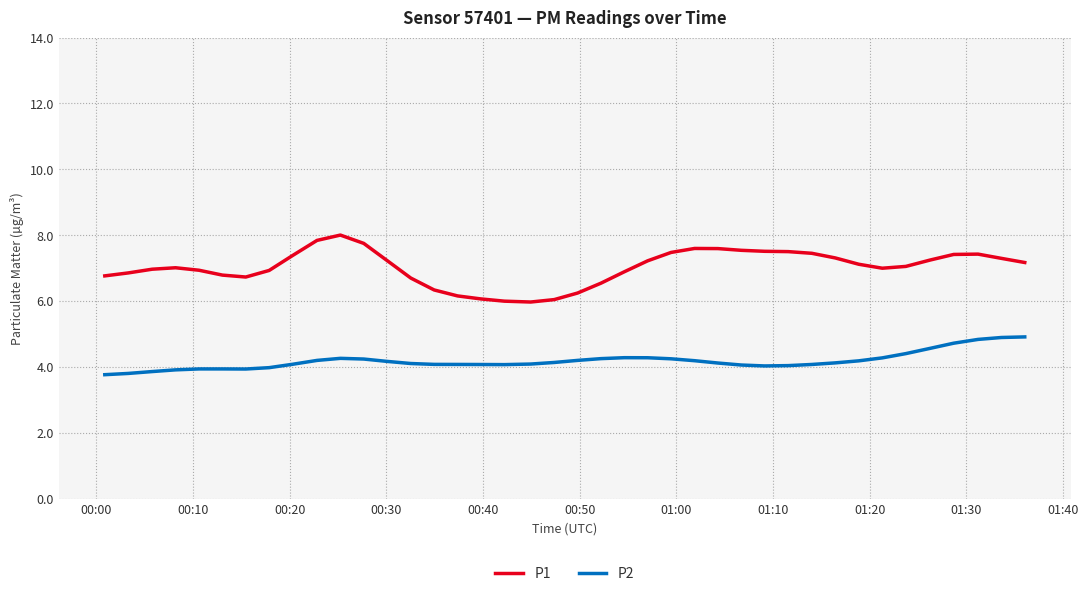

What is the greatest value displayed?

8.0